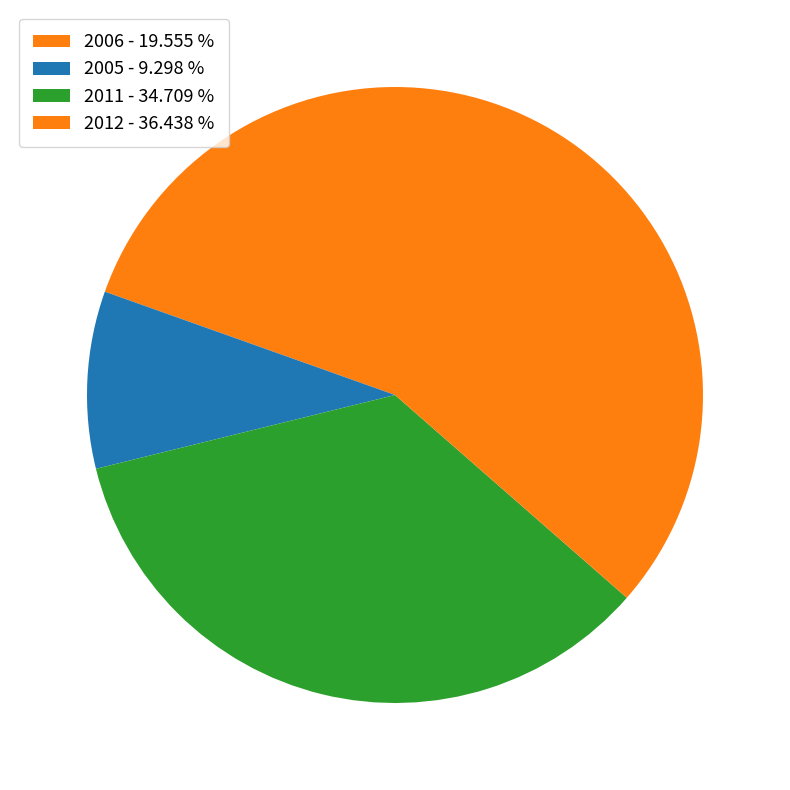

How many segments does this pie chart have?

4